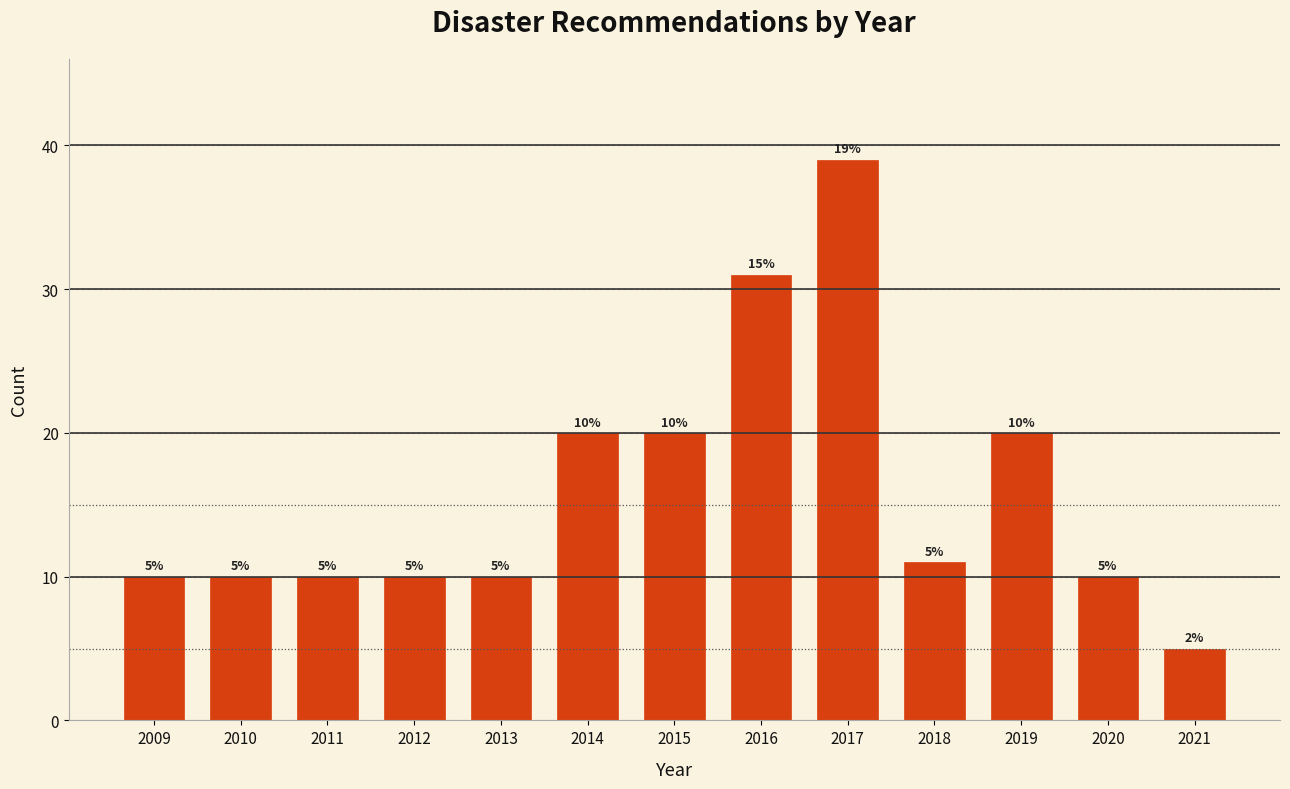

Reading left to right, transcribe all the data shown in this chart.

10	10	10	10	10	20	20	31	39	11	20	10	5